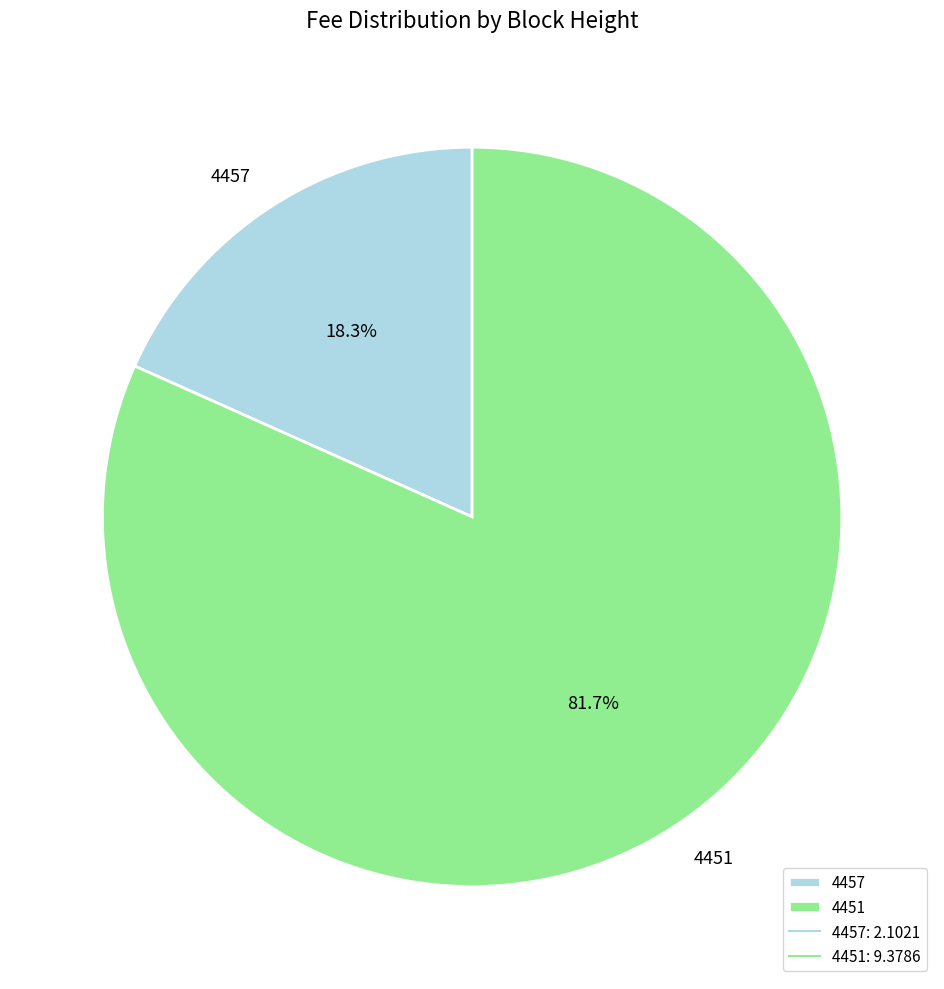

True or false: 4457 accounts for 32% of the total.

False